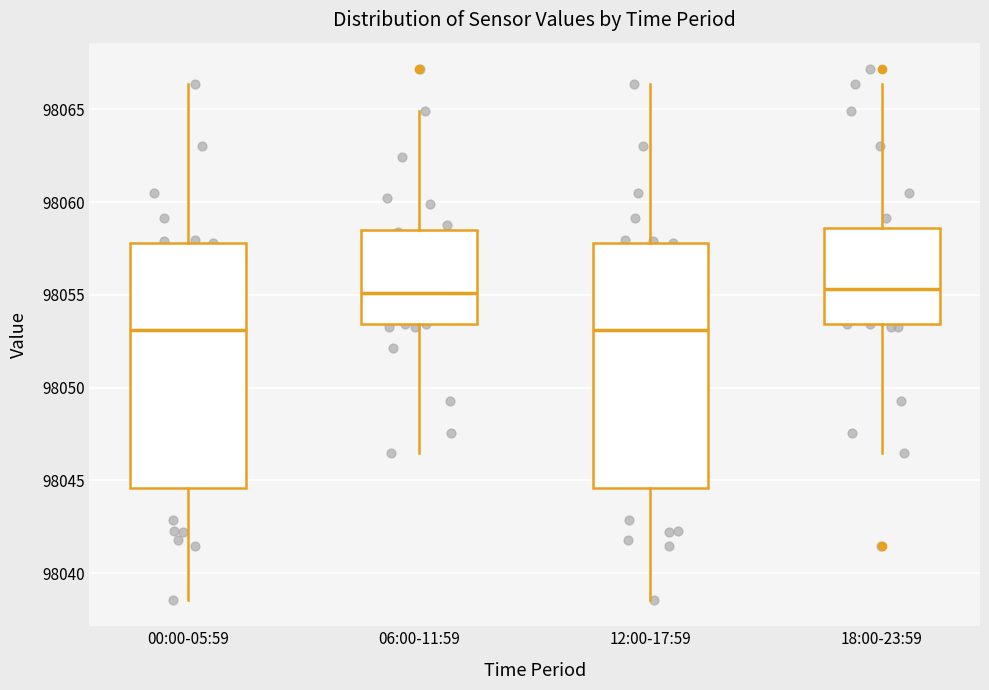

Reading left to right, transcribe this box plot: for each box, give where its median line is, the range the box spans, and where its two whiskers end, as read against the y-axis. The values are not printed on the chart, so give them approximately, as read against the axis.

00:00-05:59: median 98053.0, box 98044.5 to 98058.0, whiskers 98038.5 to 98066.5
06:00-11:59: median 98055.0, box 98053.5 to 98058.5, whiskers 98046.5 to 98065.0
12:00-17:59: median 98053.0, box 98044.5 to 98058.0, whiskers 98038.5 to 98066.5
18:00-23:59: median 98055.5, box 98053.5 to 98058.5, whiskers 98046.5 to 98066.5